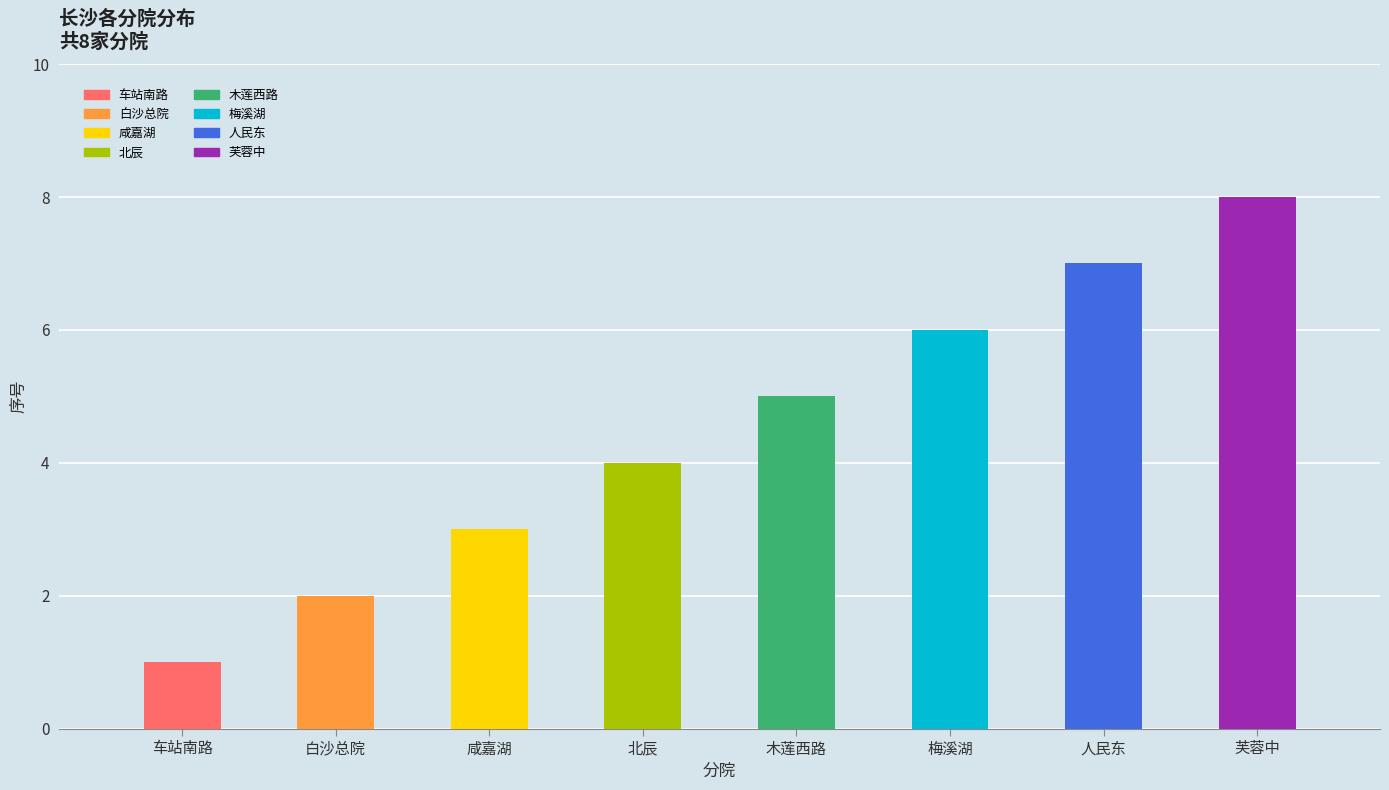

What is the smallest value displayed?

1